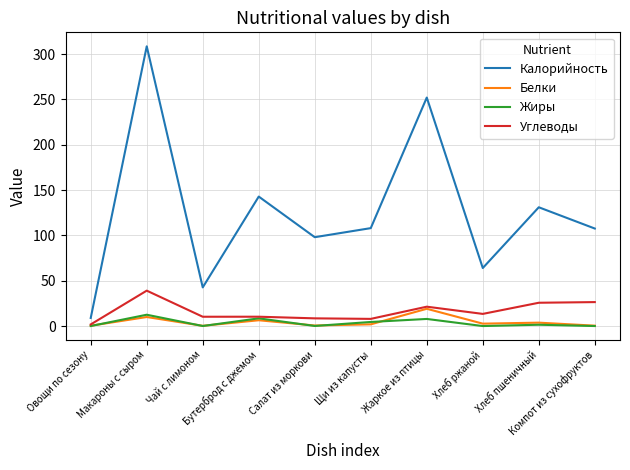

Which series has the largest range (max minus min)?

Калорийность